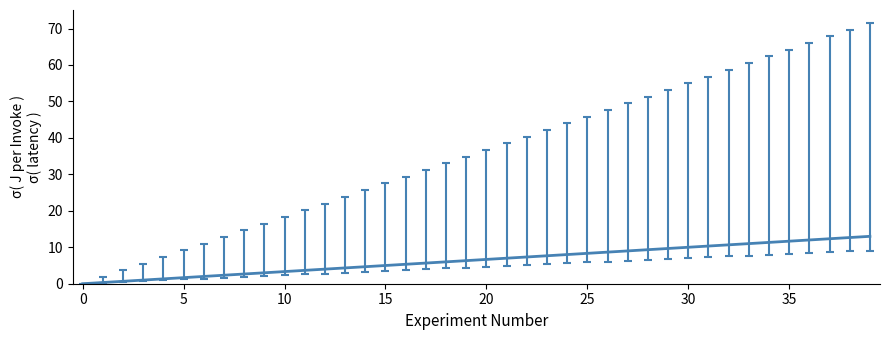

Reading right to left, transcribe all the data shown in this chart.

13.0	12.7	12.3	12.0	11.7	11.3	11.0	10.7	10.3	10.0	9.7	9.3	9.0	8.7	8.3	8.0	7.7	7.3	7.0	6.7	6.3	6.0	5.7	5.3	5.0	4.7	4.3	4.0	3.7	3.3	3.0	2.7	2.3	2.0	1.7	1.3	1.0	0.7	0.3	0.0